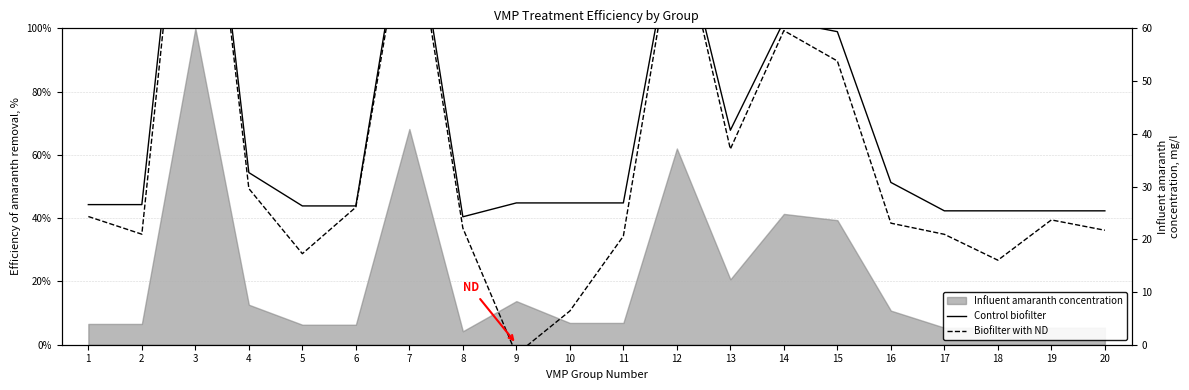

True or false: Control biofilter and Biofilter with ND intersect in this chart.

False